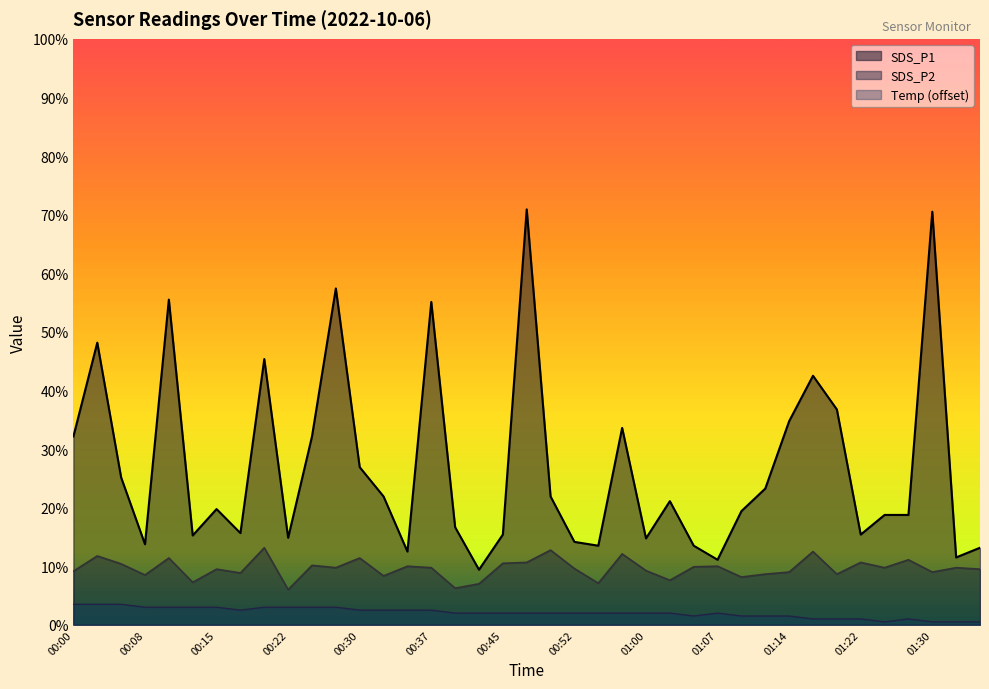

Which category has the highest value across all series?

00:47